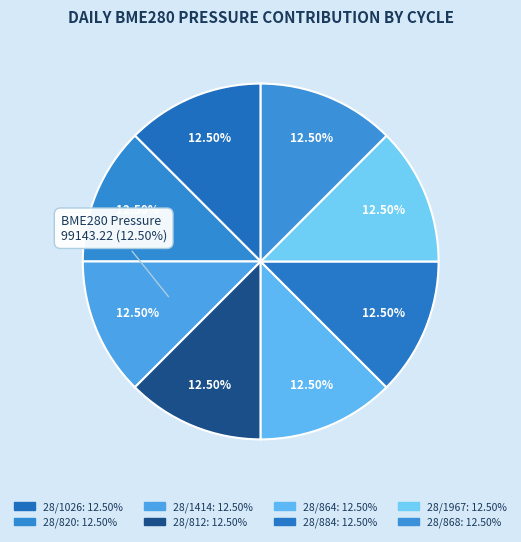

Which category has the smallest portion of the pie?

28/1026